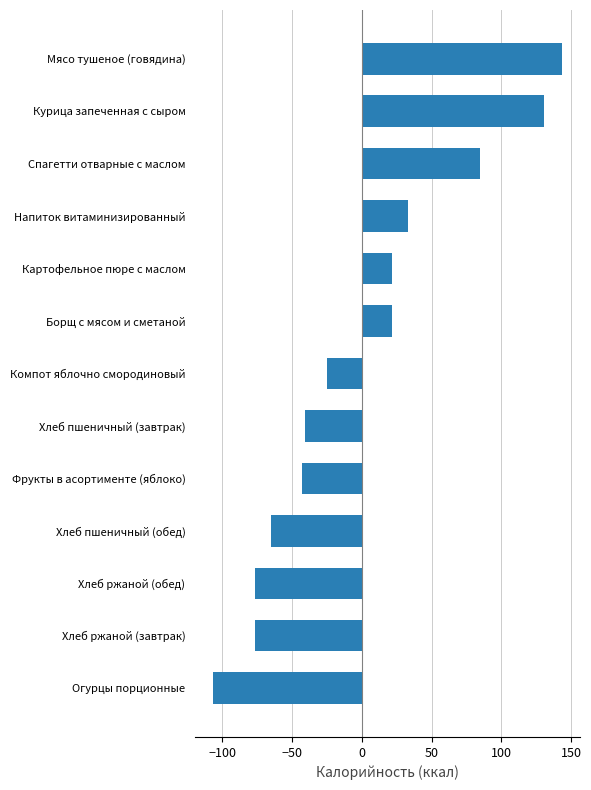

Which has a higher value, Огурцы порционные or Фрукты в асортименте (яблоко)?

Фрукты в асортименте (яблоко)